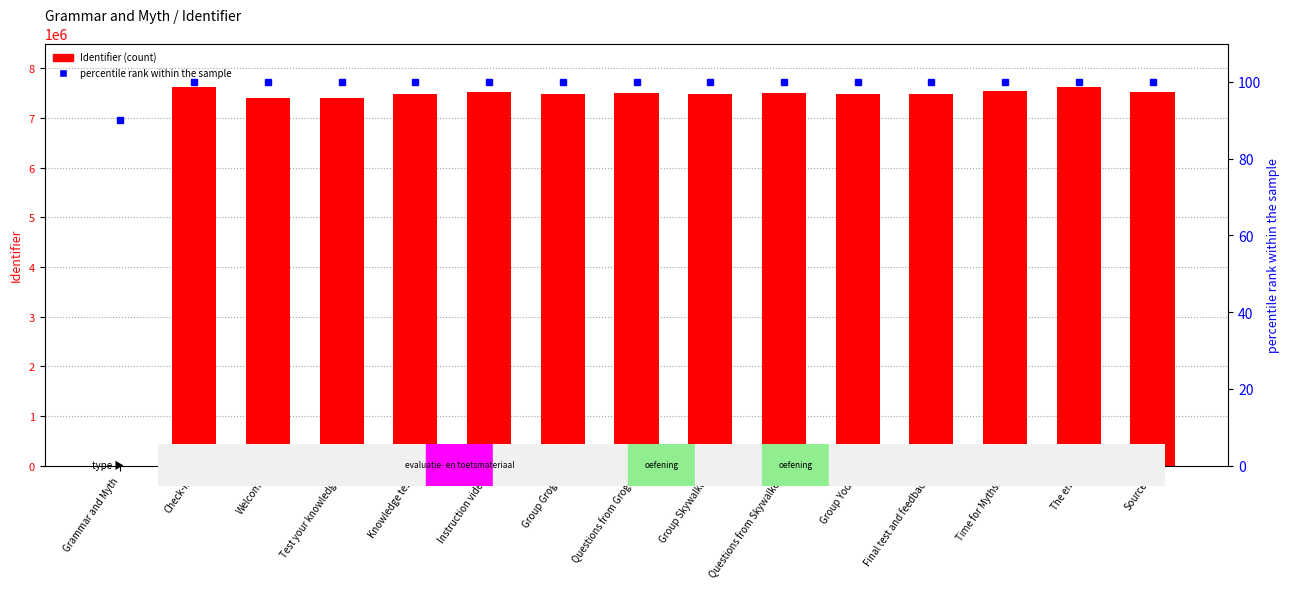

True or false: percentile rank within the sample has a value of 100 at Knowledge test.

True